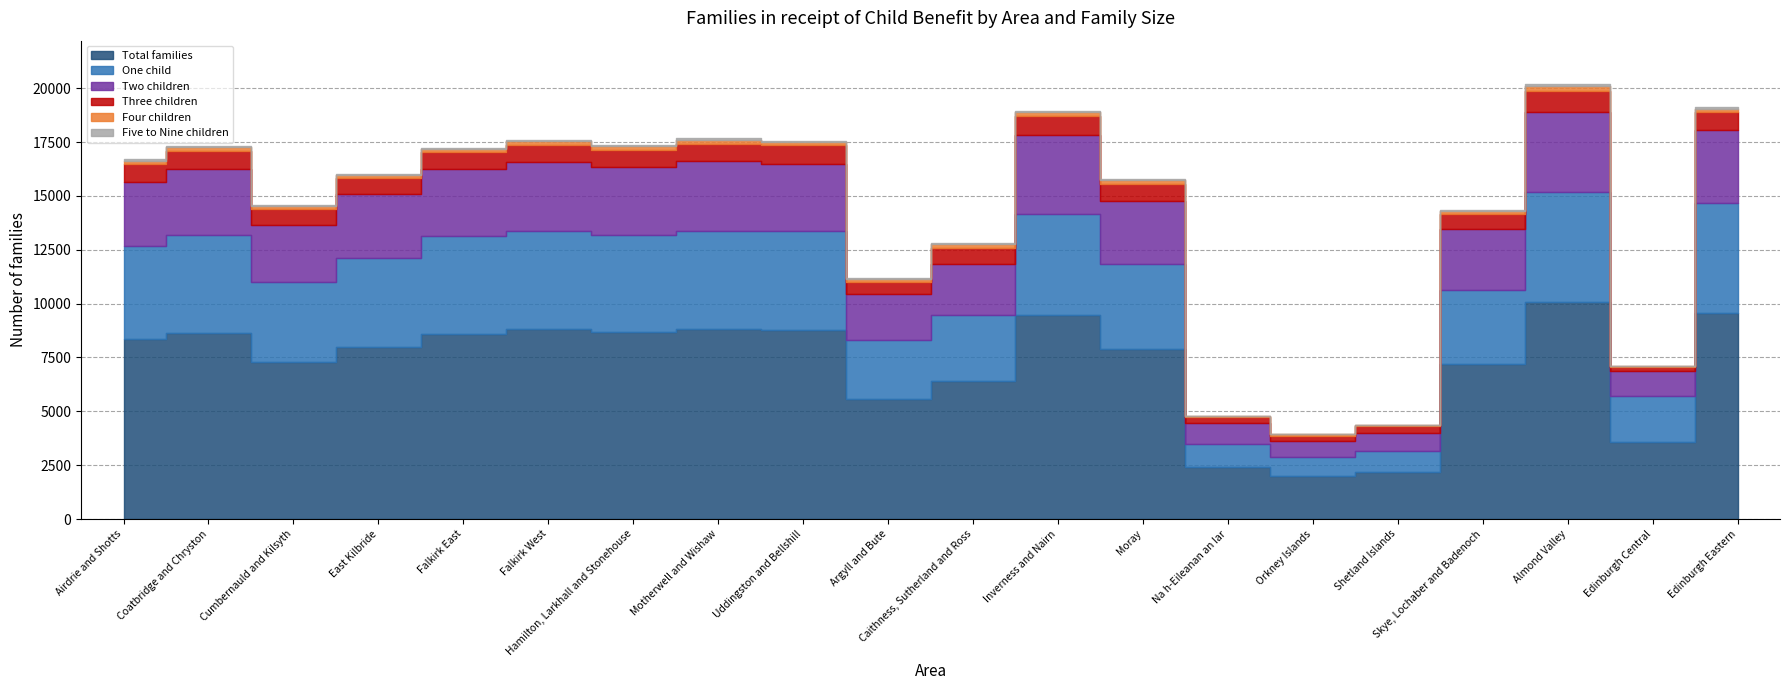

Where is the first local minimum for Total families?

Cumbernauld and Kilsyth